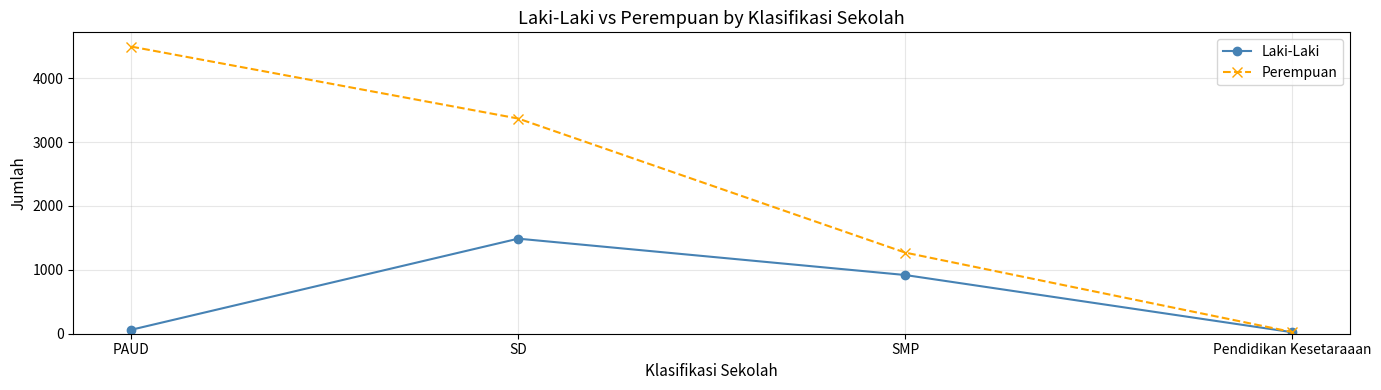

What are all the series names shown in the legend?

Laki-Laki, Perempuan